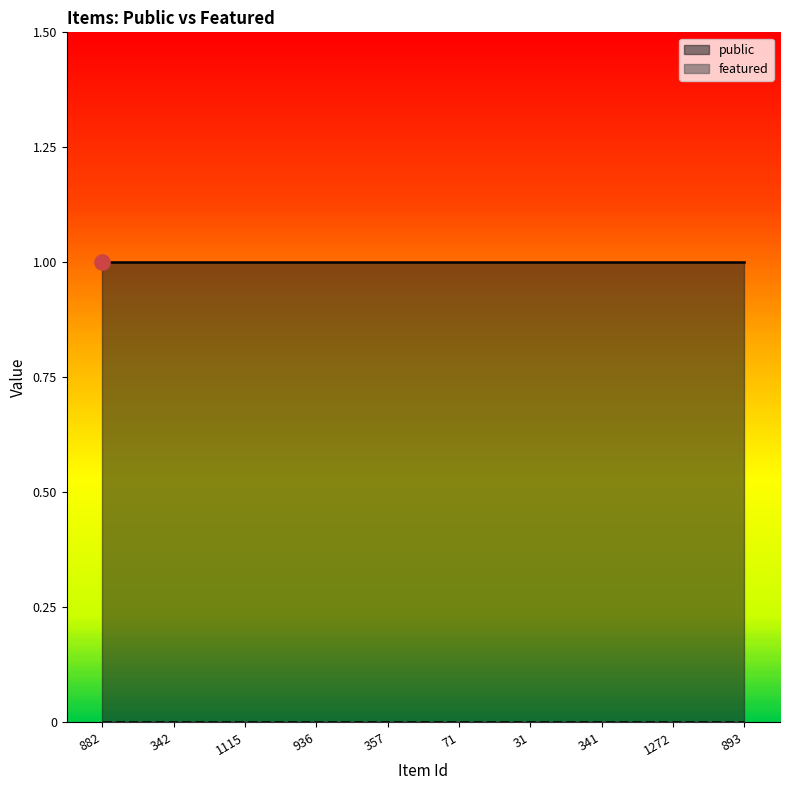

Which series has the widest spread of Y values?

public